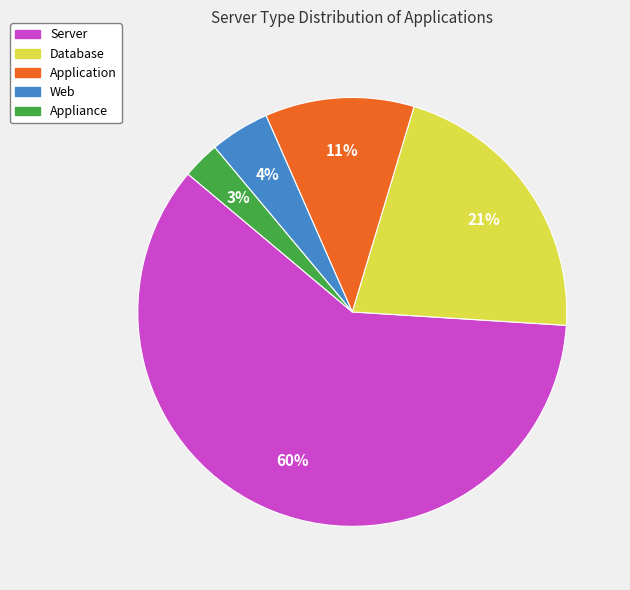

Do Web and Server together represent more than half of the pie?

Yes